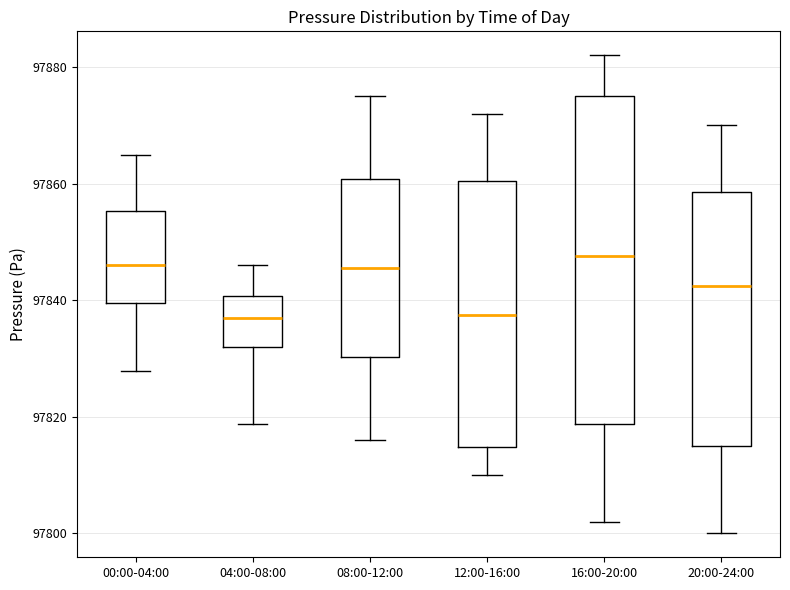

Reading left to right, transcribe this box plot: for each box, give where its median line is, the range the box spans, and where its two whiskers end, as read against the y-axis. The values are not printed on the chart, so give them approximately, as read against the axis.

00:00-04:00: median 97846, box 97840 to 97856, whiskers 97828 to 97864
04:00-08:00: median 97836, box 97832 to 97840, whiskers 97818 to 97846
08:00-12:00: median 97846, box 97830 to 97860, whiskers 97816 to 97876
12:00-16:00: median 97838, box 97814 to 97860, whiskers 97810 to 97872
16:00-20:00: median 97848, box 97818 to 97876, whiskers 97802 to 97882
20:00-24:00: median 97842, box 97816 to 97858, whiskers 97800 to 97870